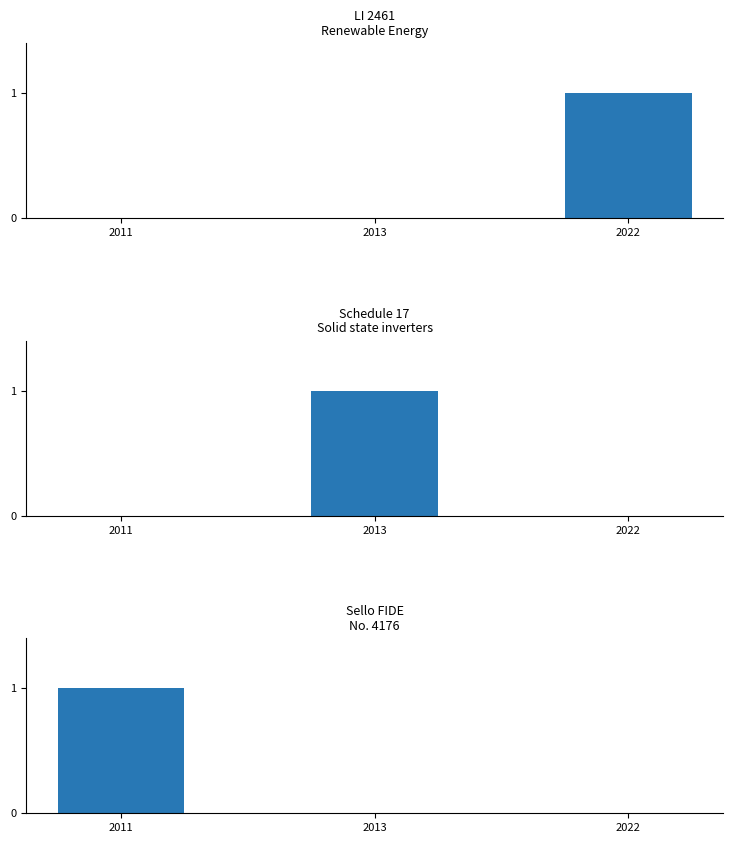

What is the highest value of the Schedule 17
Solid state inverters series?

1